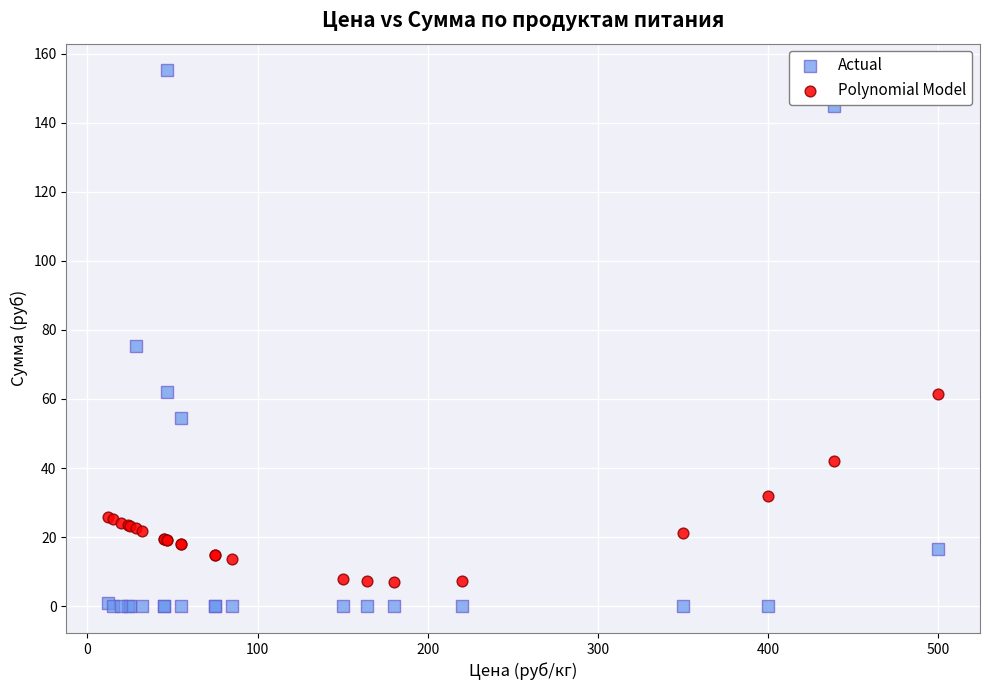

Which series has the largest Y range (max minus min)?

Actual